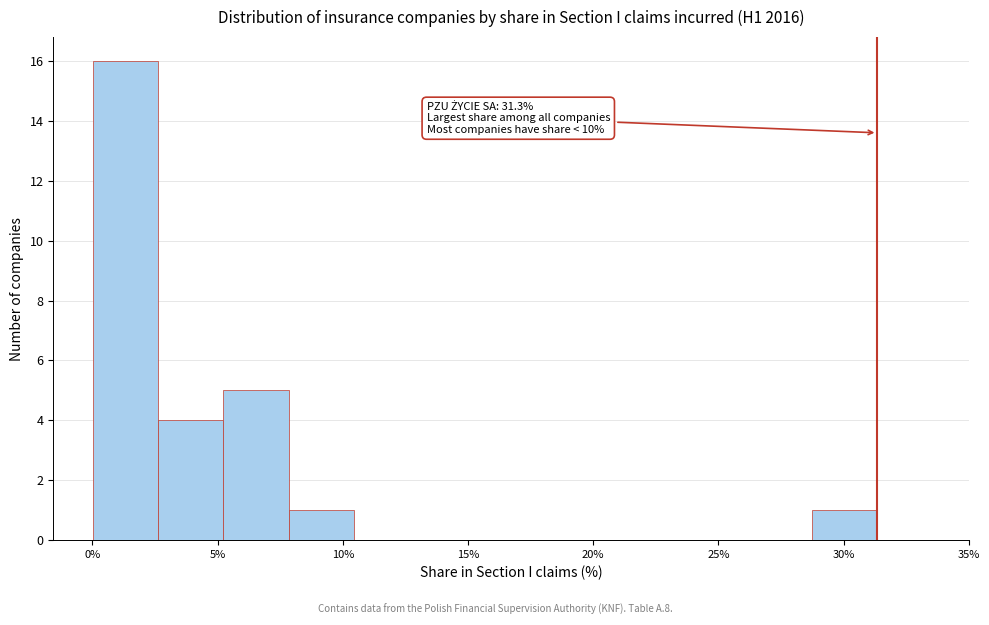

Over which range of the x-axis is the bar tallest?

0.0 to 2.5